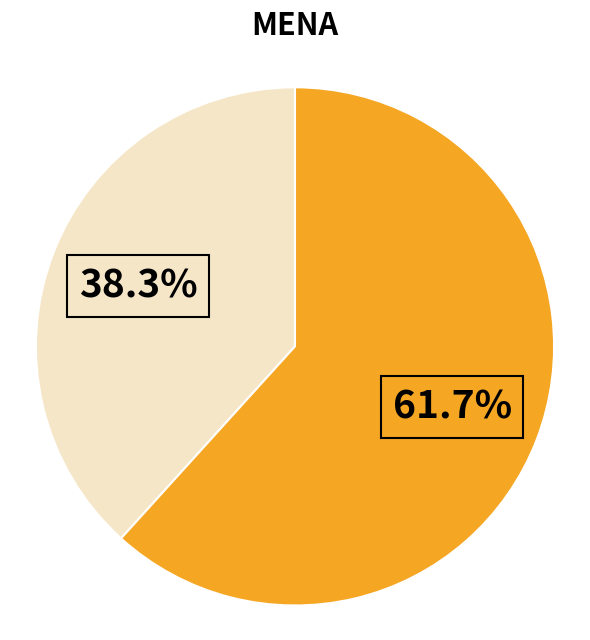

Does any single category account for the majority?

Yes